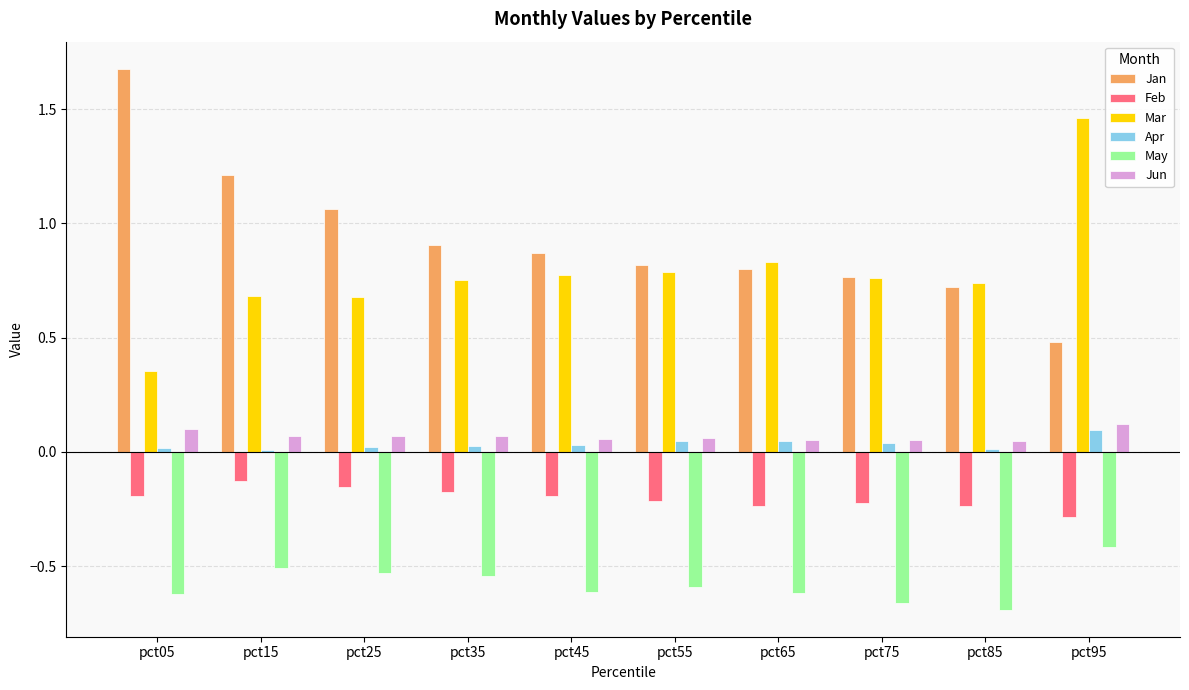

The Jun series shows 0.2 at pct05. True or false?

False